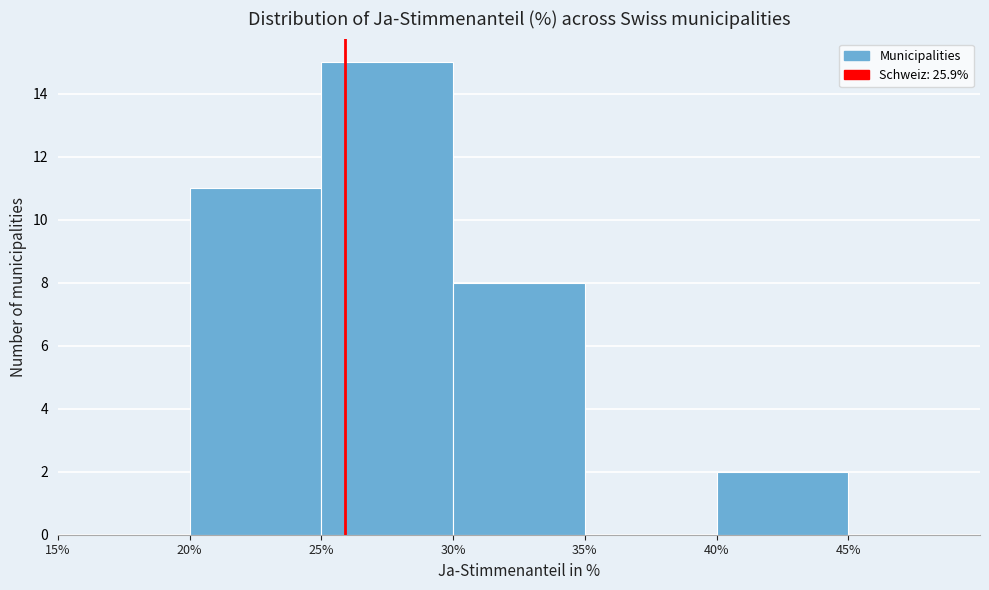

Reading left to right, transcribe this chart: for each bar, give the range it covers on the x-axis and its height. The values are not printed on the chart, so give them approximately, as read against the axis.

15% to 20%: 0
20% to 25%: 11
25% to 30%: 15
30% to 35%: 8
35% to 40%: 0
40% to 45%: 2